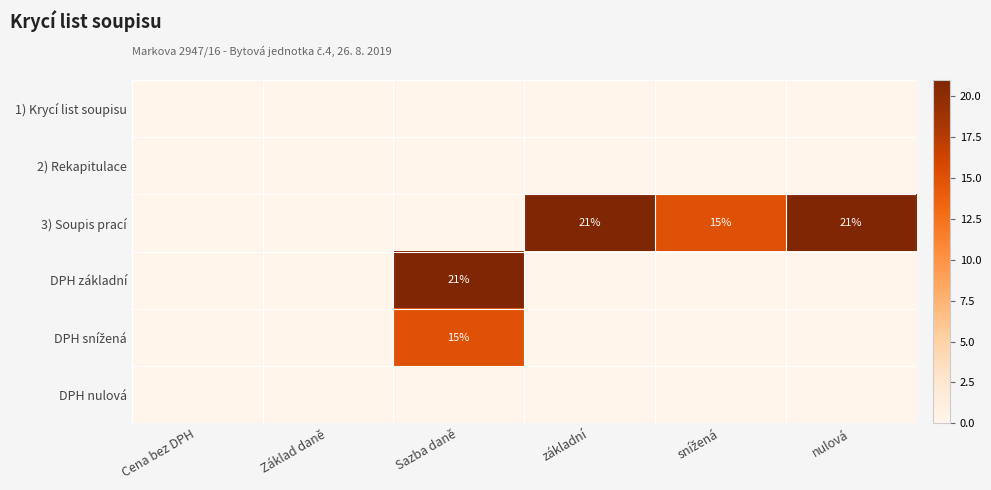

Is the value of DPH nulová at základní greater than the value of DPH základní at nulová?

No